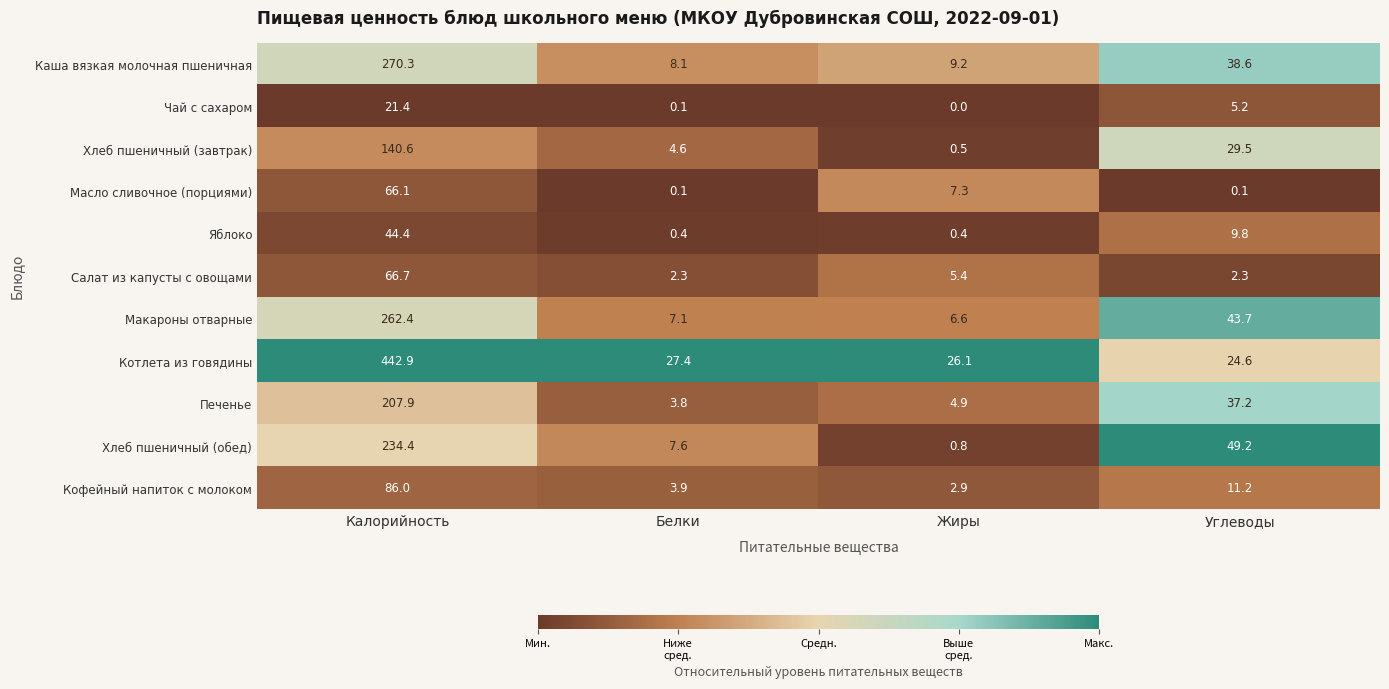

Which category has the highest value across all series?

Калорийность